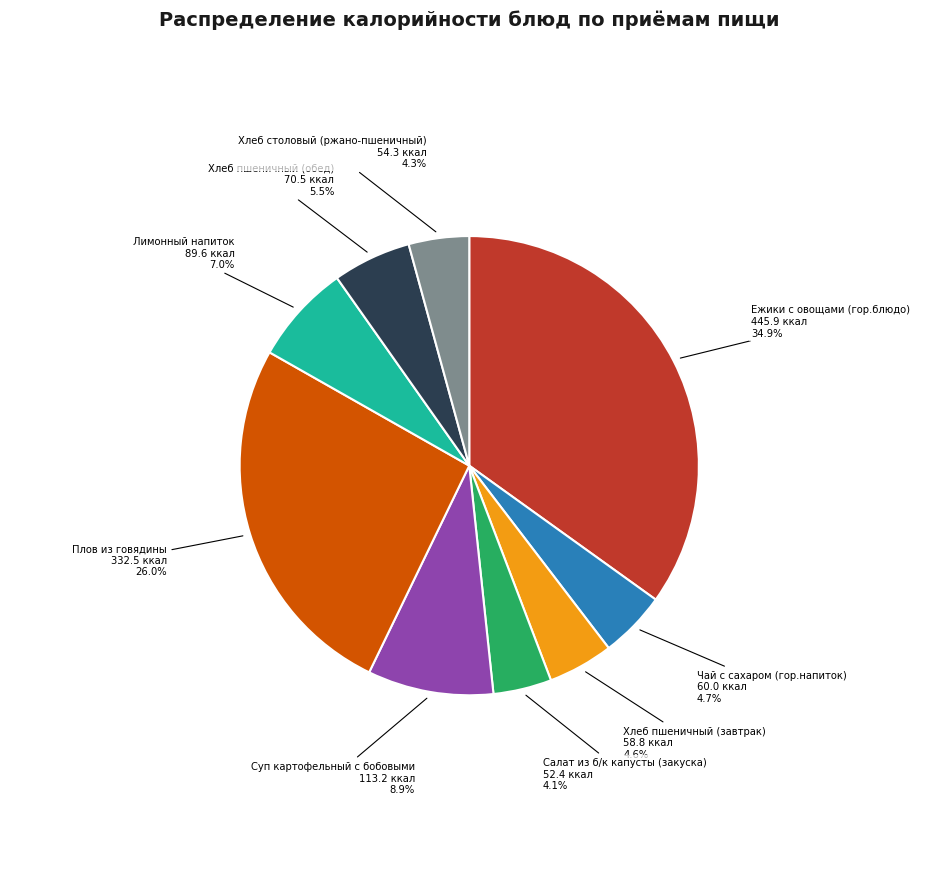

Do Салат из б/к капусты (закуска) and Ежики с овощами (гор.блюдо) together represent more than half of the pie?

No